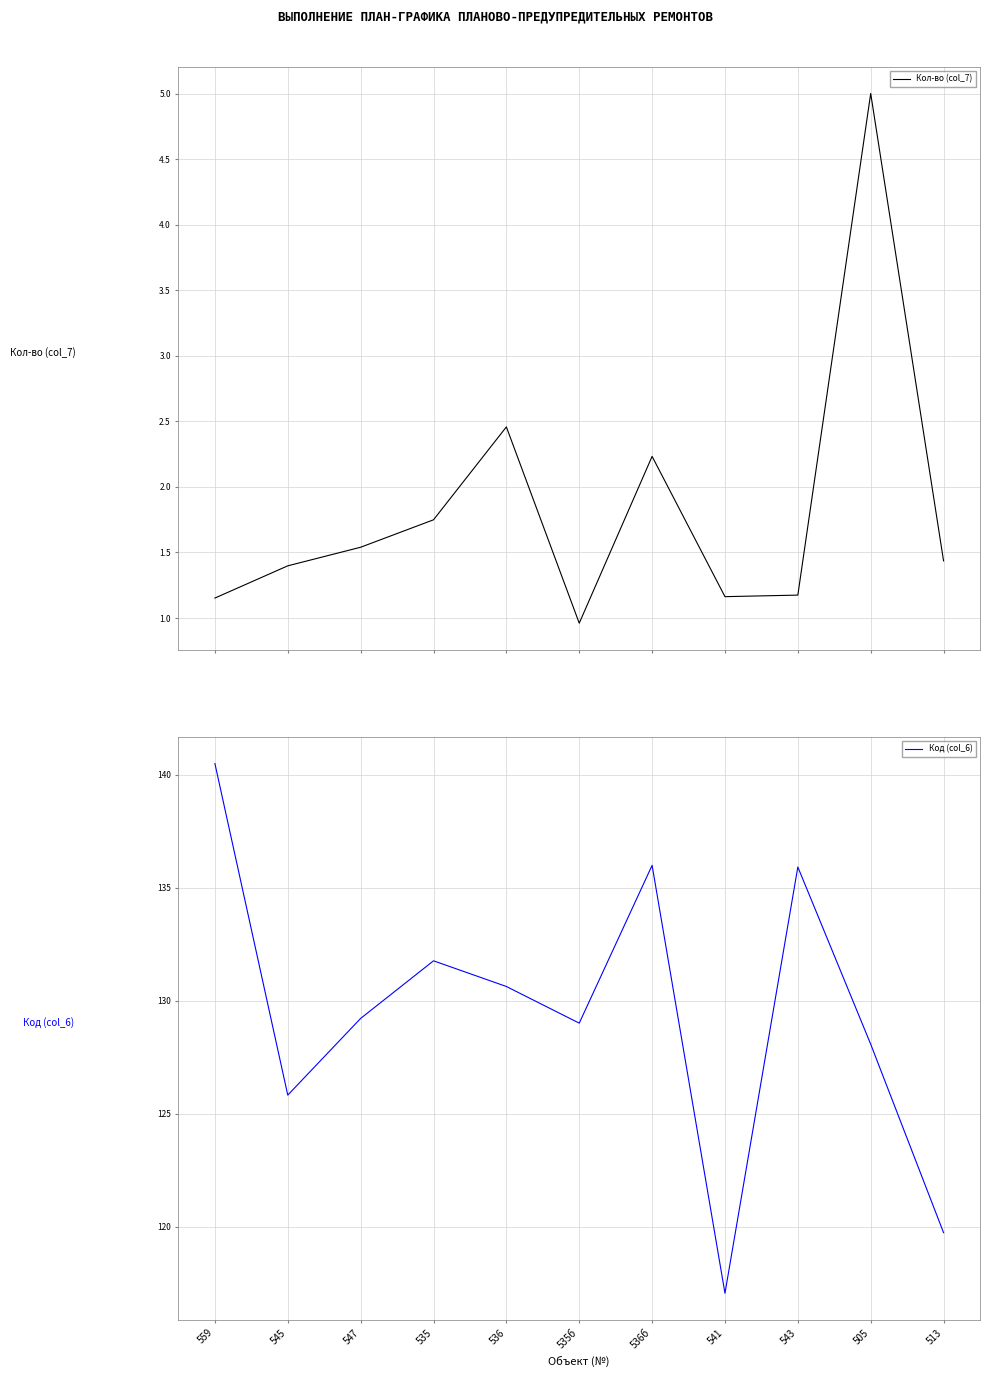

True or false: Кол-во (col_7) and Код (col_6) intersect in this chart.

False